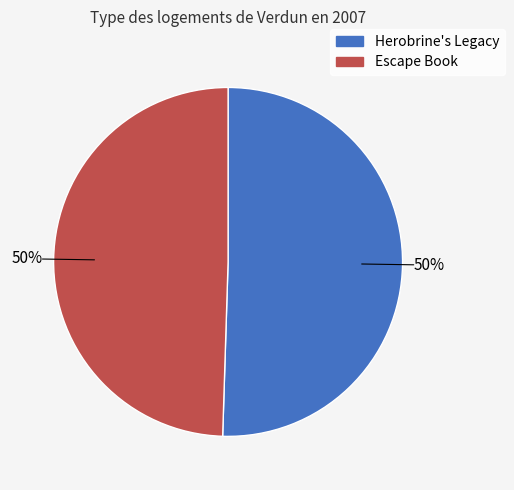

What is the ratio of the value at Escape Book to the value at Herobrine's Legacy?

1.0